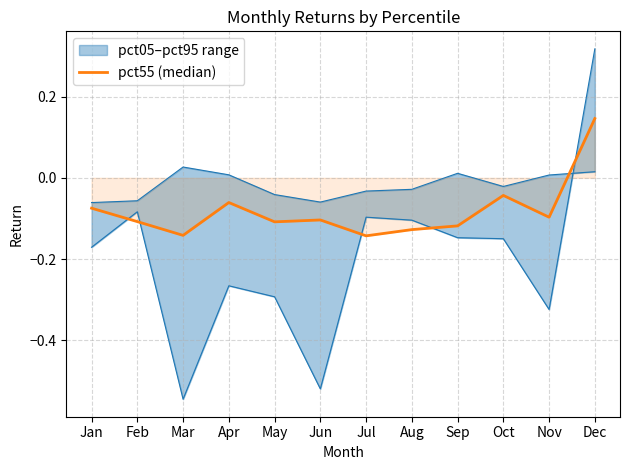

What is the approximate value at Jan?

-0.1